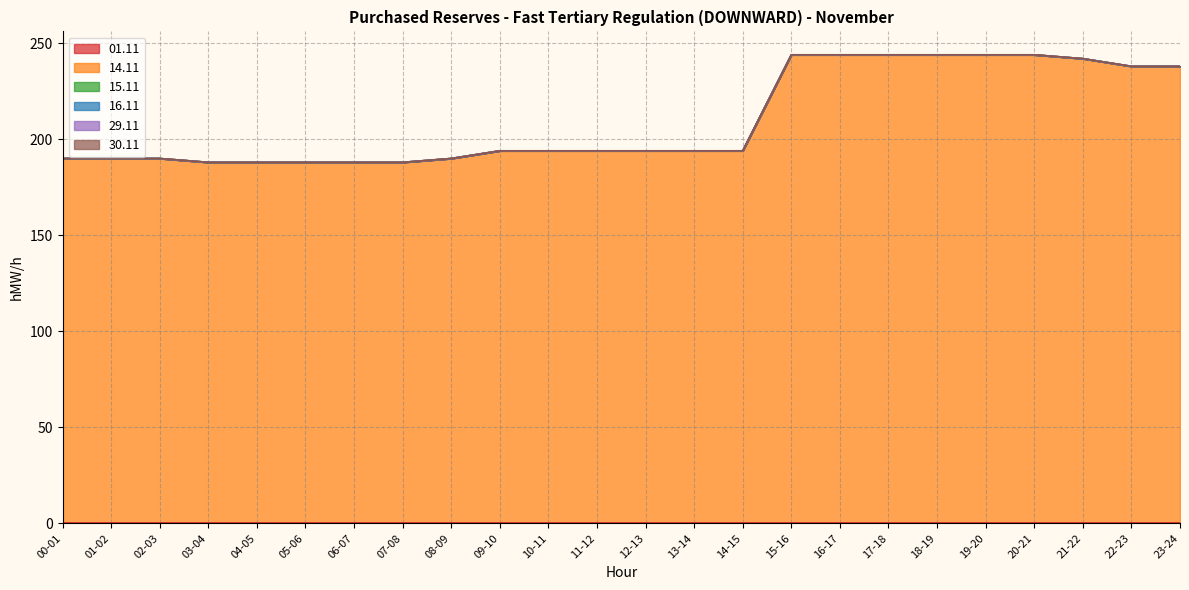

At which category is the sum across all series the highest?

15-16